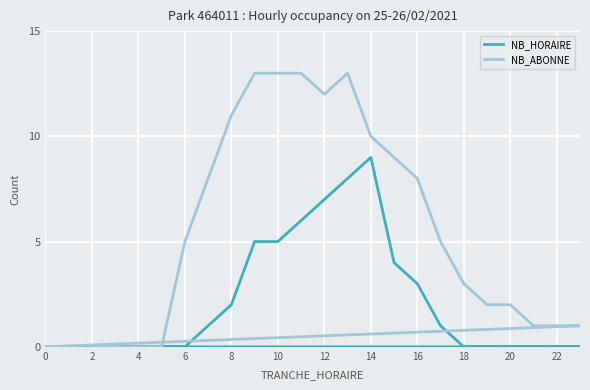

Which series has the largest range (max minus min)?

NB_ABONNE